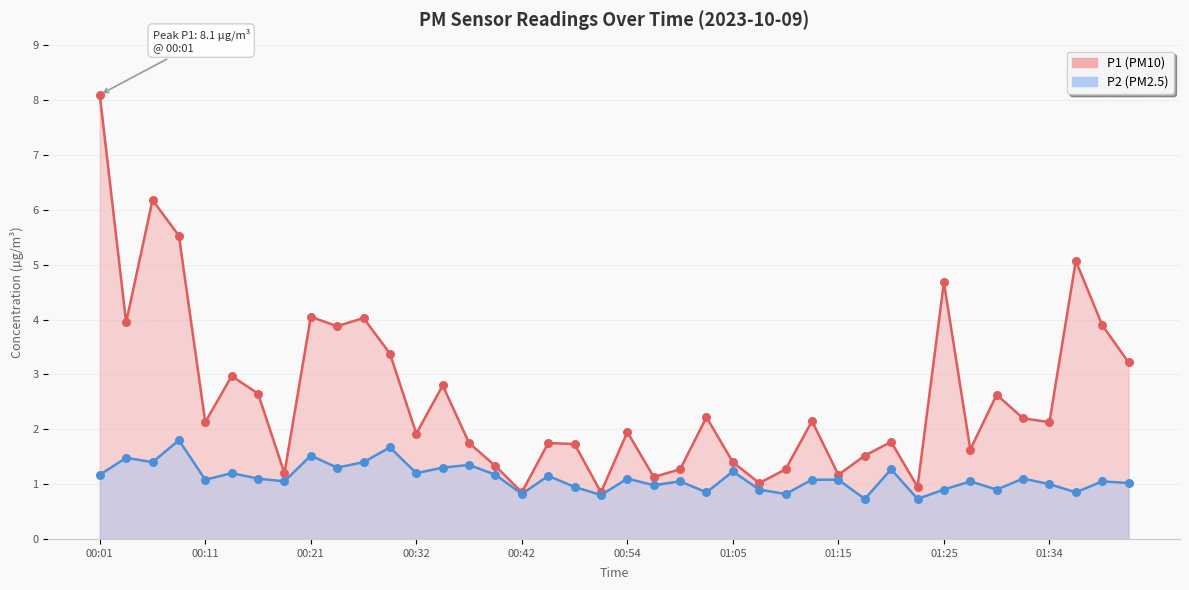

What are all the series names shown in the legend?

P1, P2